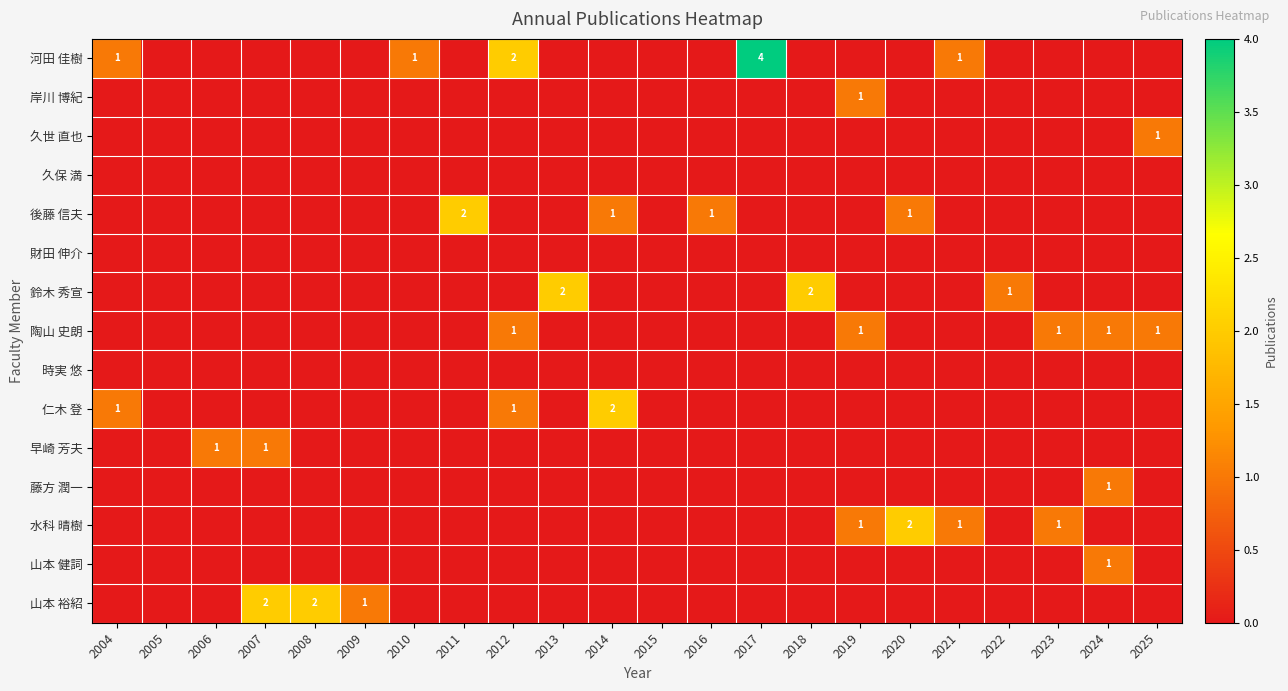

What is the difference between the highest and lowest values at 2024?

1